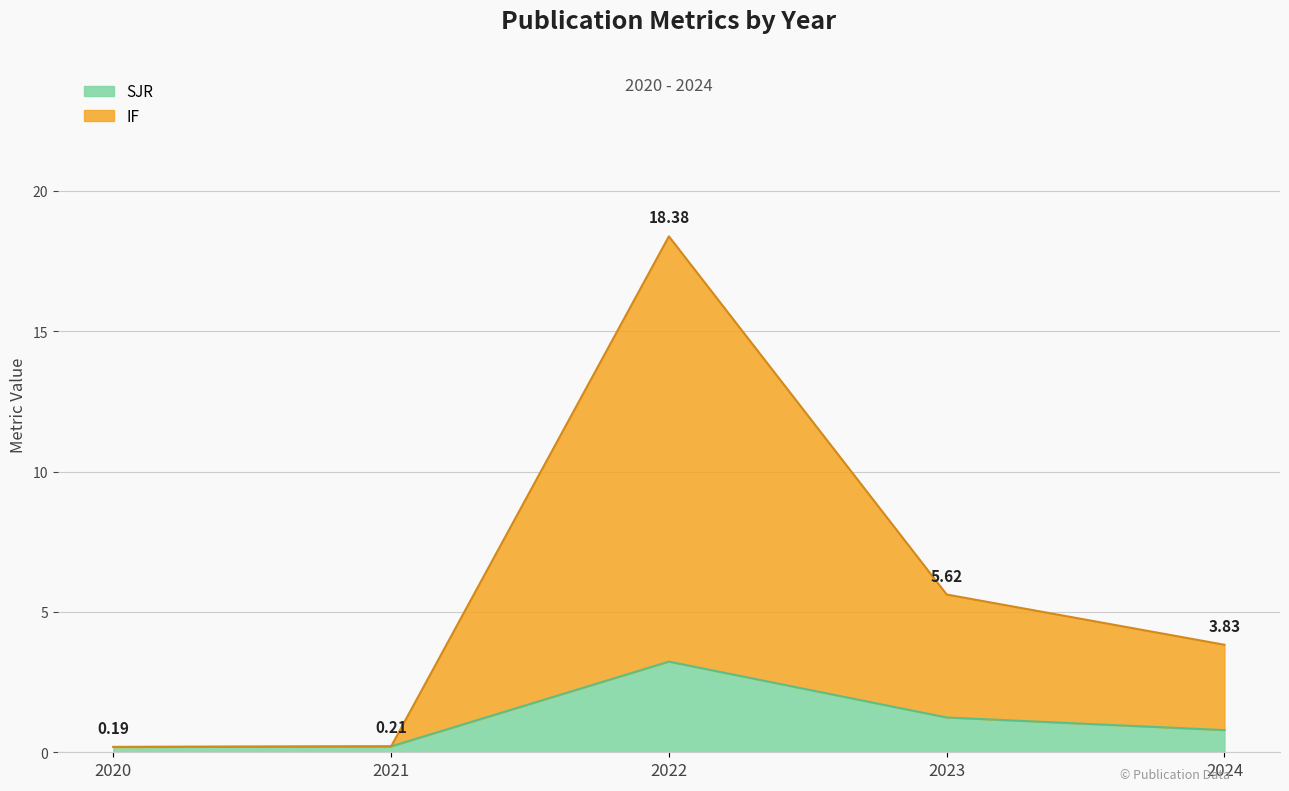

At which category is the sum across all series the highest?

2022